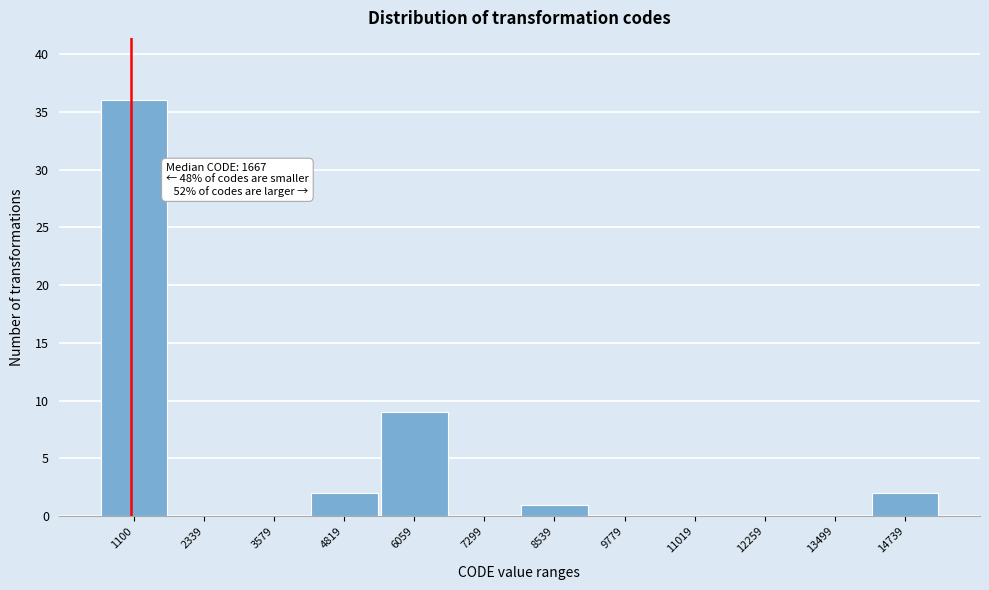

Reading right to left, what are all the values shown in this chart?

14739=2	13499=0	12259=0	11019=0	9779=0	8539=1	7299=0	6059=9	4819=2	3579=0	2339=0	1100=36